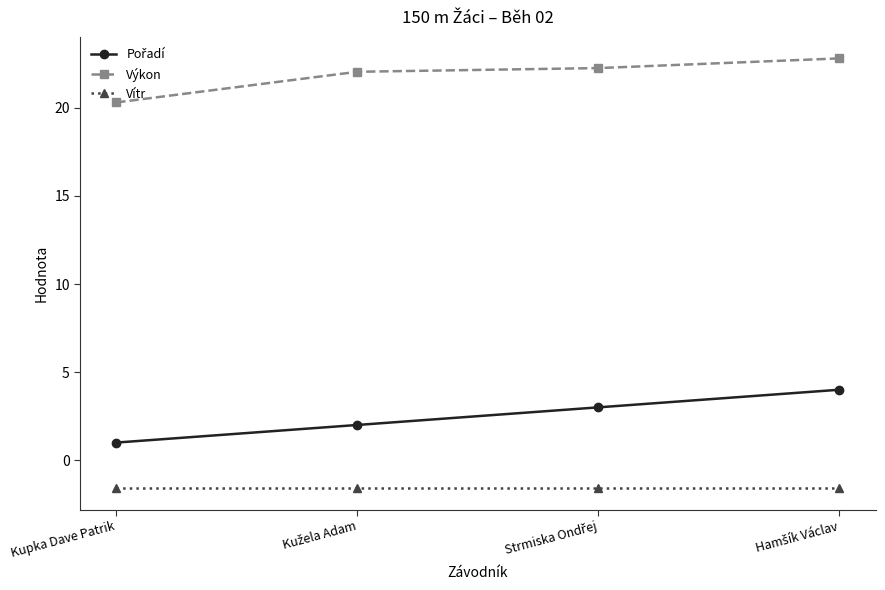

The Výkon series shows 20.3 at Kupka Dave Patrik. True or false?

True